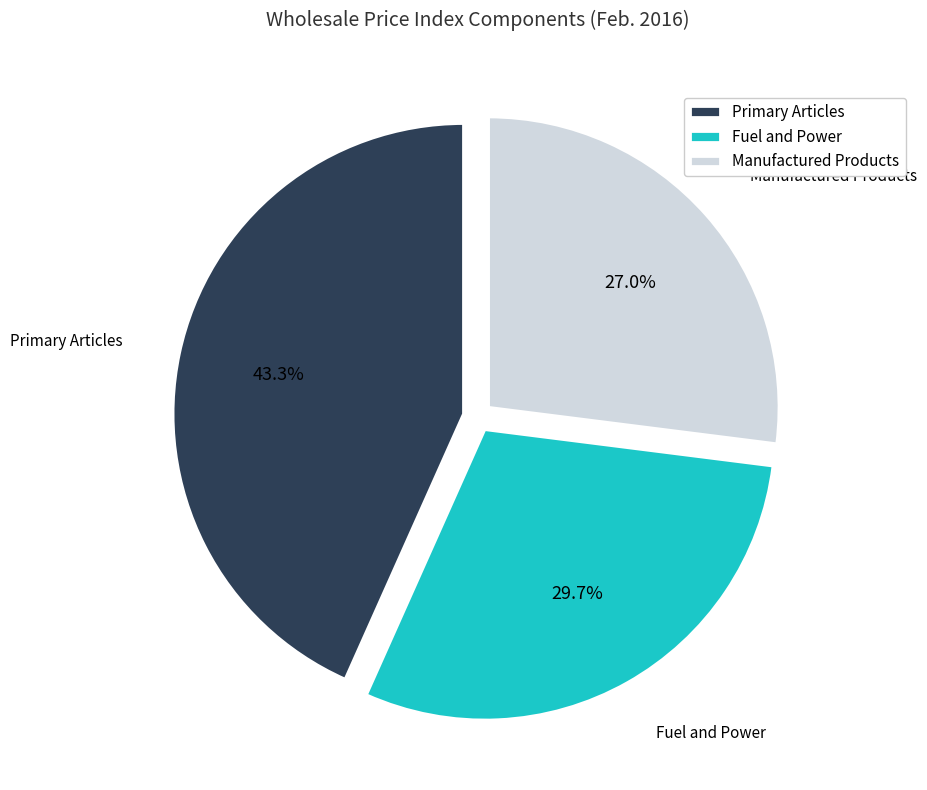

Is there a majority slice in this chart?

No